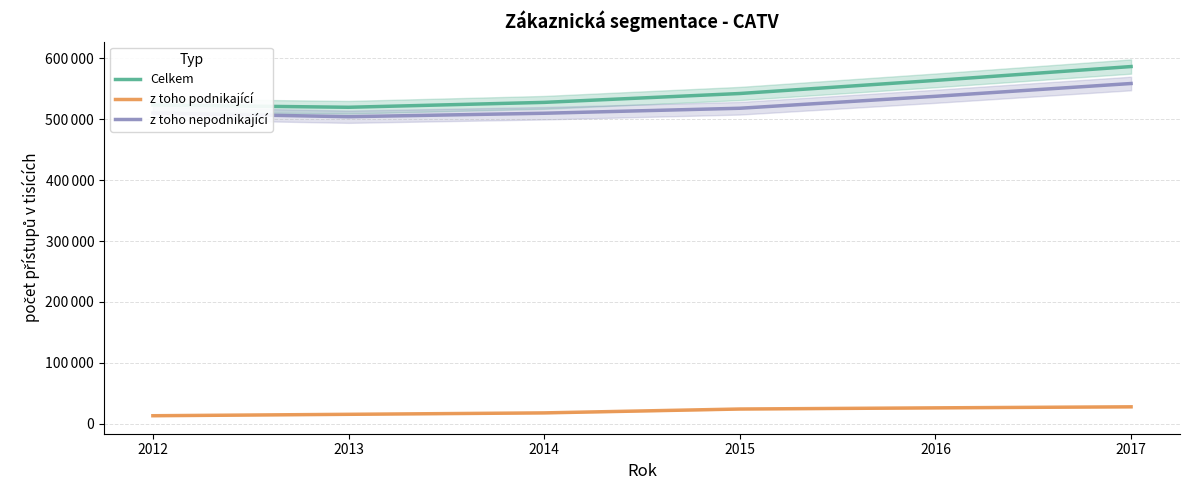

How many data points in Celkem are less than 542187?

3